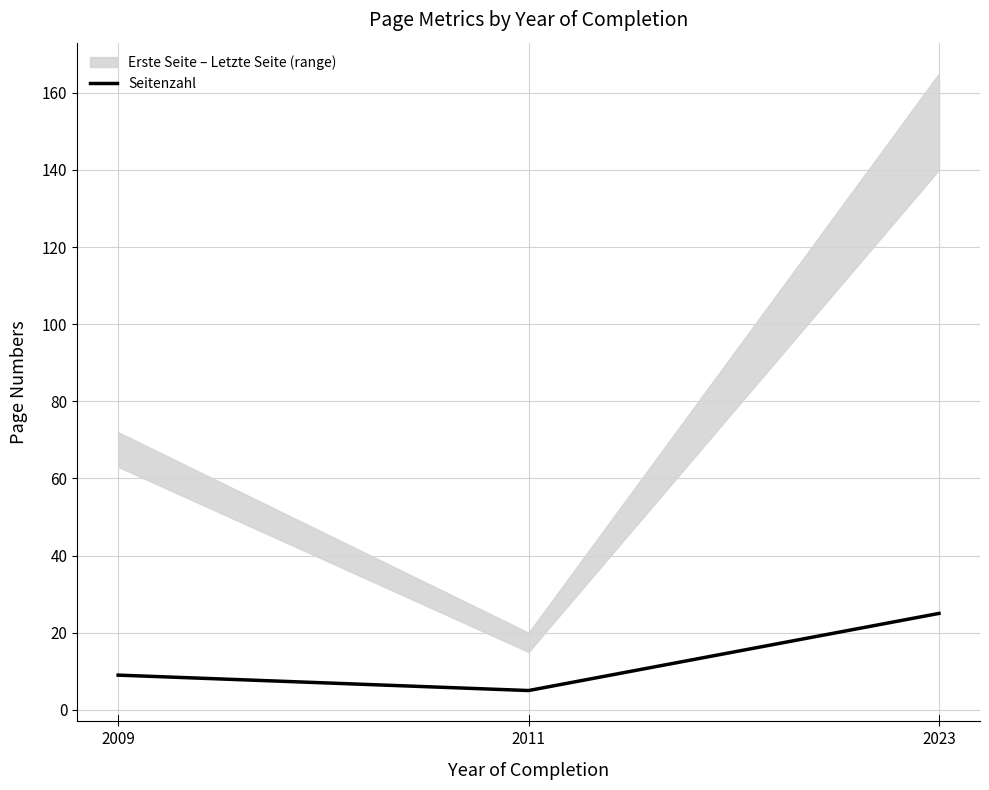

What is the change in value from 2009 to 2023?

+16